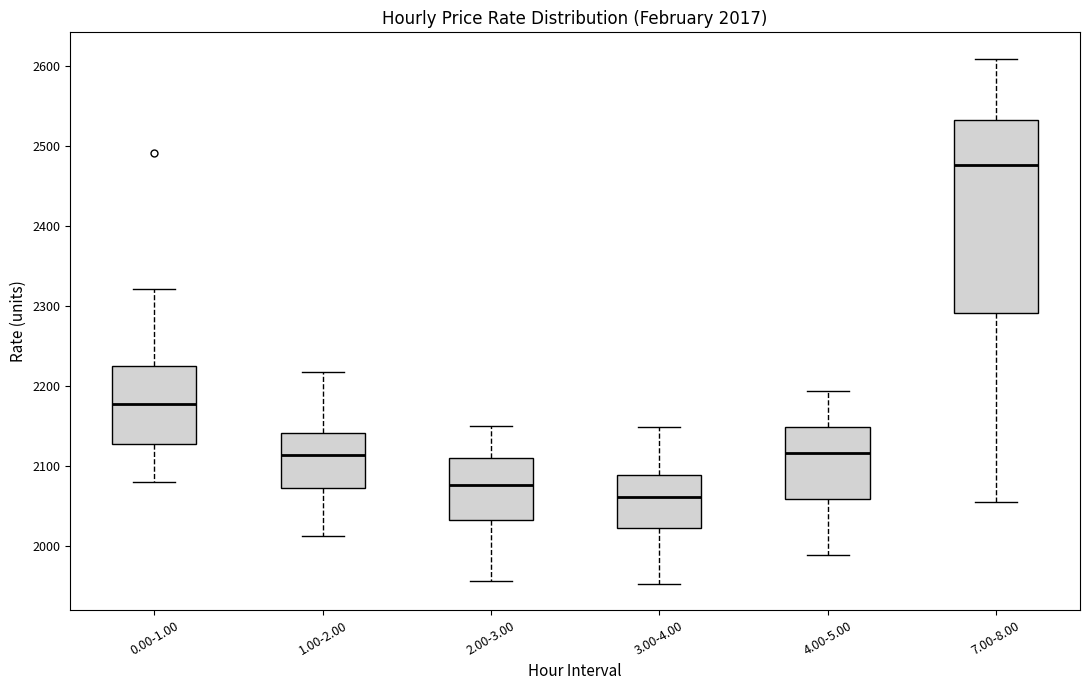

Which box's median line is the lowest?

3.00-4.00